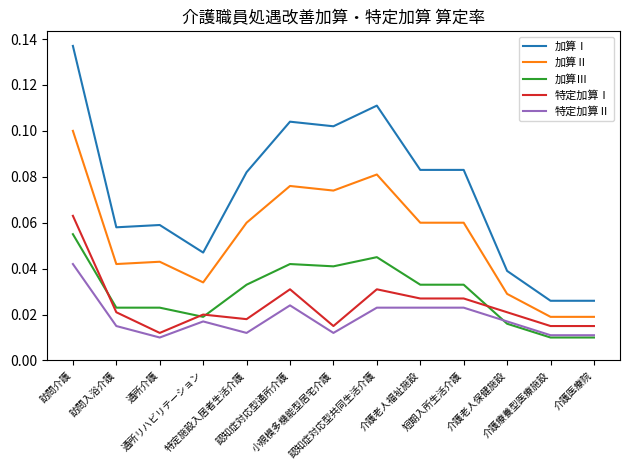

Which series has the largest range (max minus min)?

加算Ⅰ